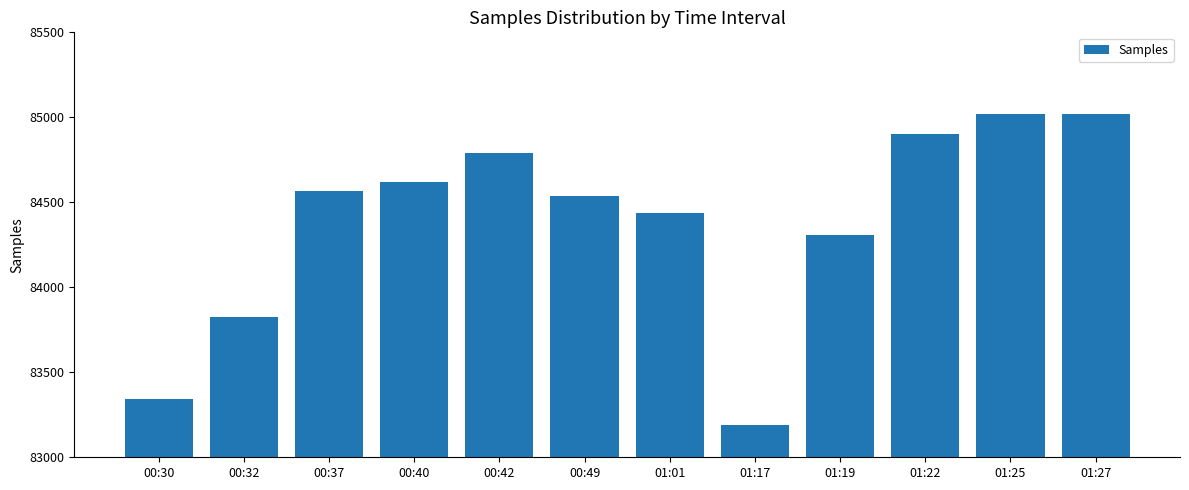

The chart shows a value of 85018 at 01:27. True or false?

True